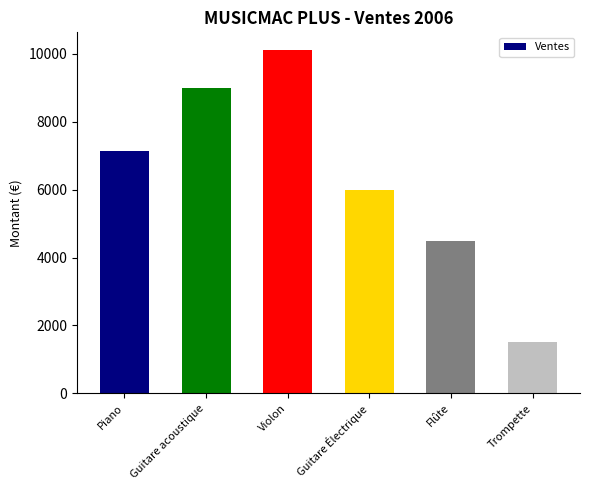

Approximately how many times larger is the value at Guitare acoustique compared to Violon?

0.9